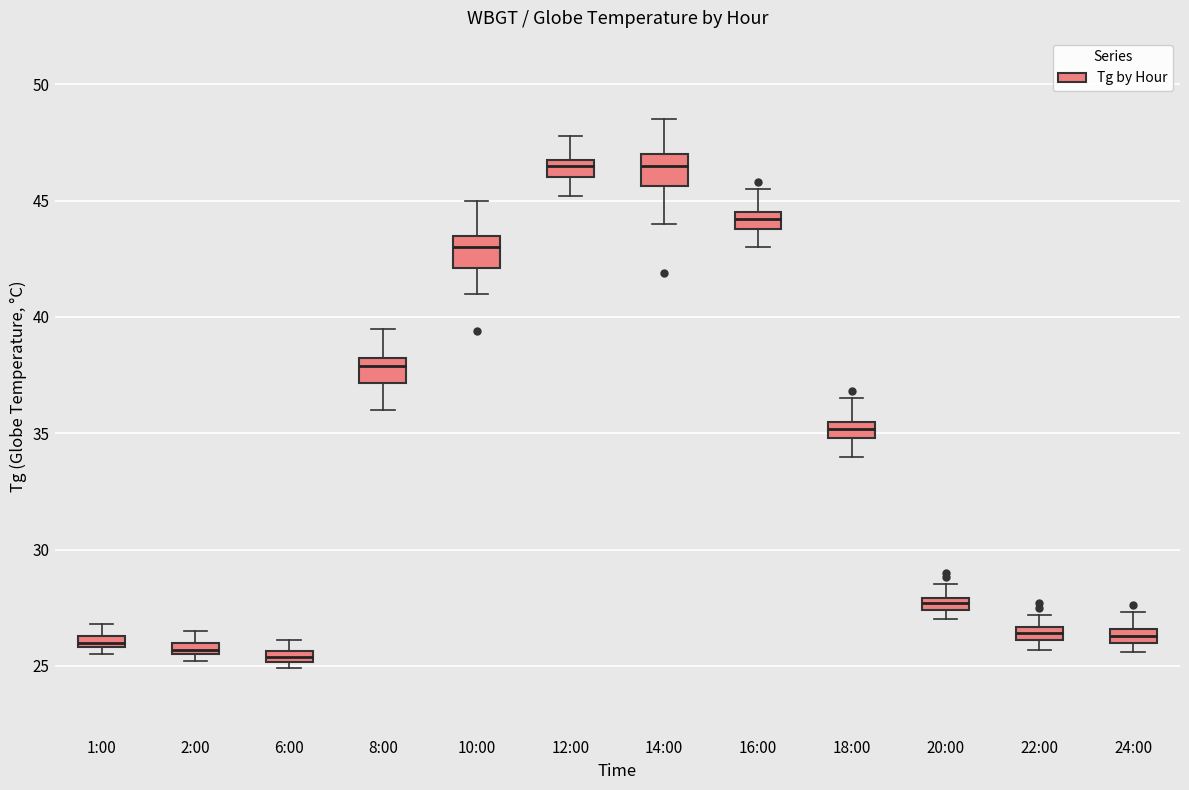

Where does the upper whisker of the box for 14:00 end on the y-axis? The values are not printed on the chart, so give them approximately, as read against the axis.

48.5